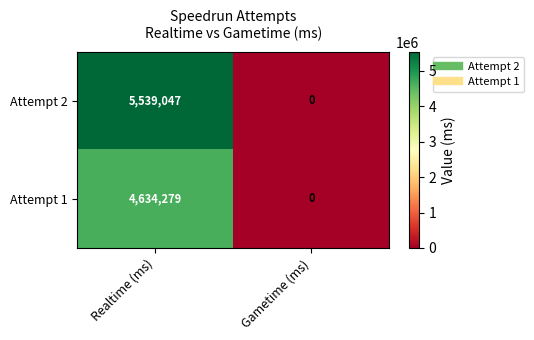

Rank the series by their maximum value, from highest to lowest.

Attempt 2, Attempt 1